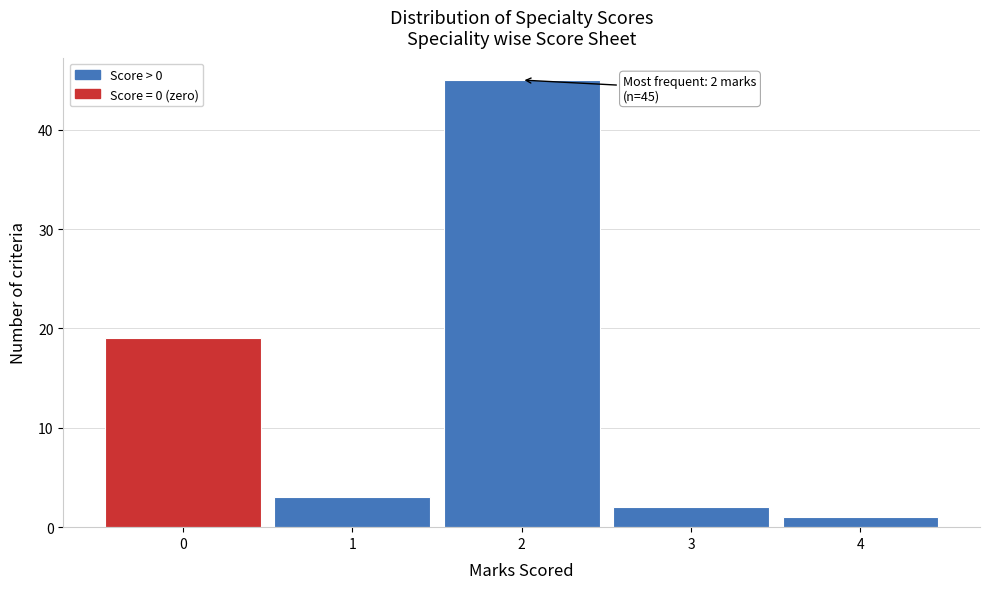

Which range on the x-axis has the tallest bar?

1.5 to 2.5